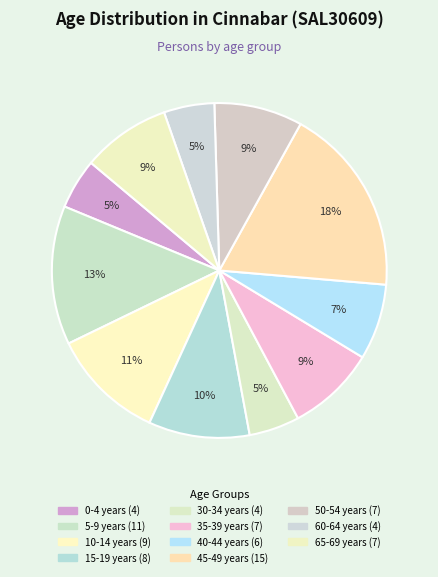

How many slices are in this pie chart?

11